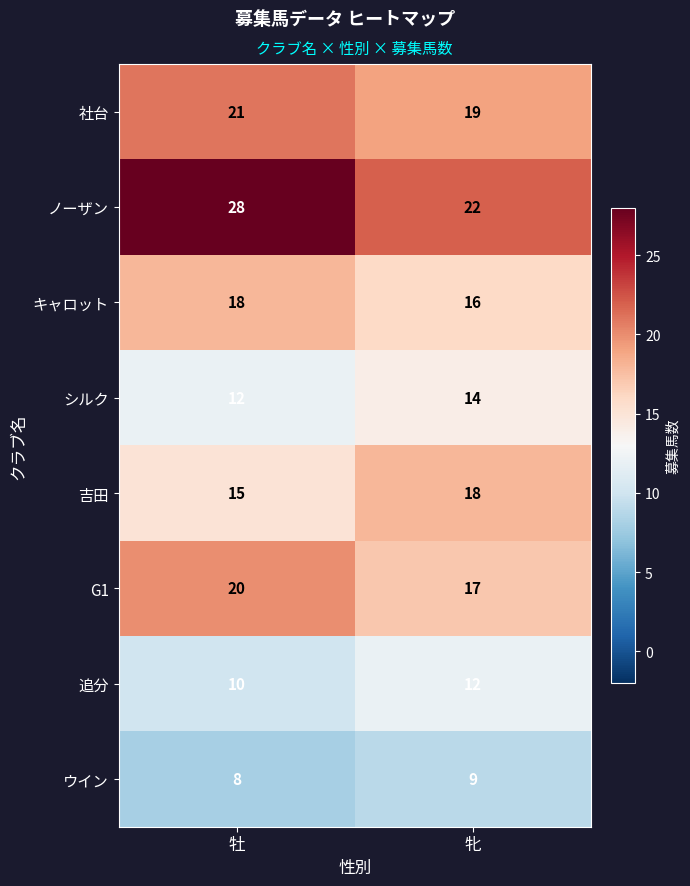

What is the total value across all series at 牡?

132